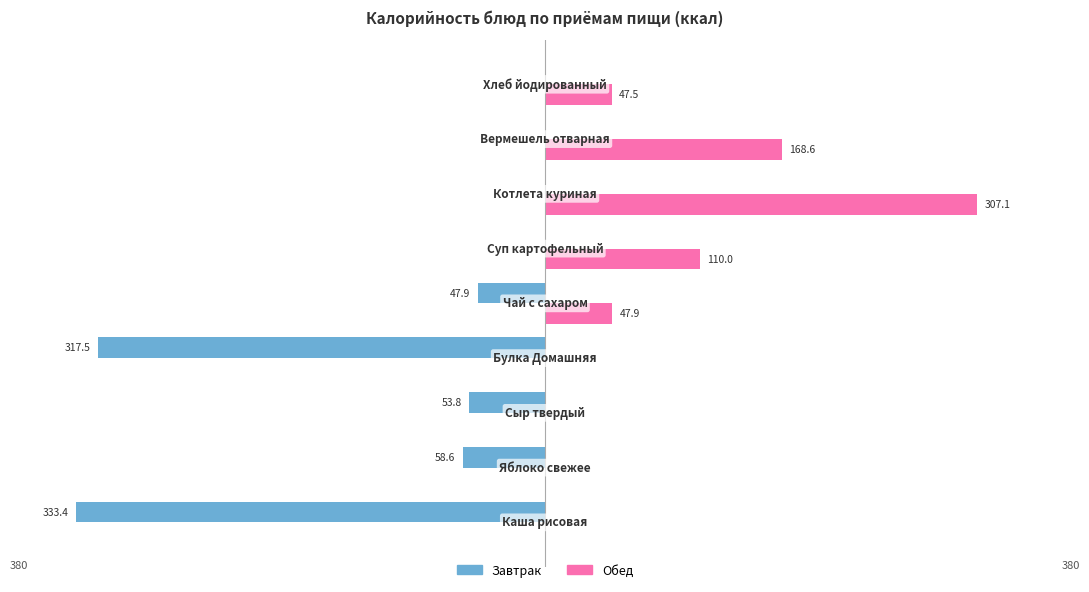

Which series has the largest total across all categories?

Обед